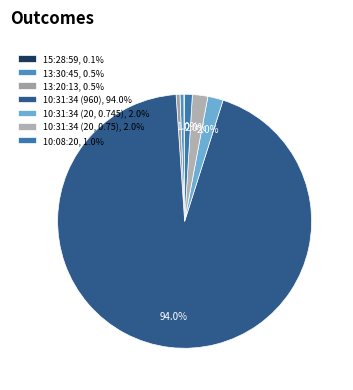

What is the change in value from 13:20:13 to 10:31:34 (20, 0.745)?

+15